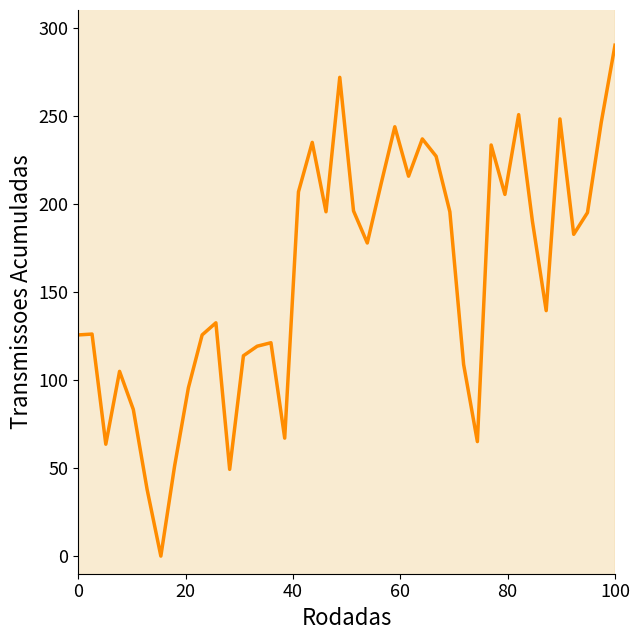

What is the value of the 11th point from the left?

132.4